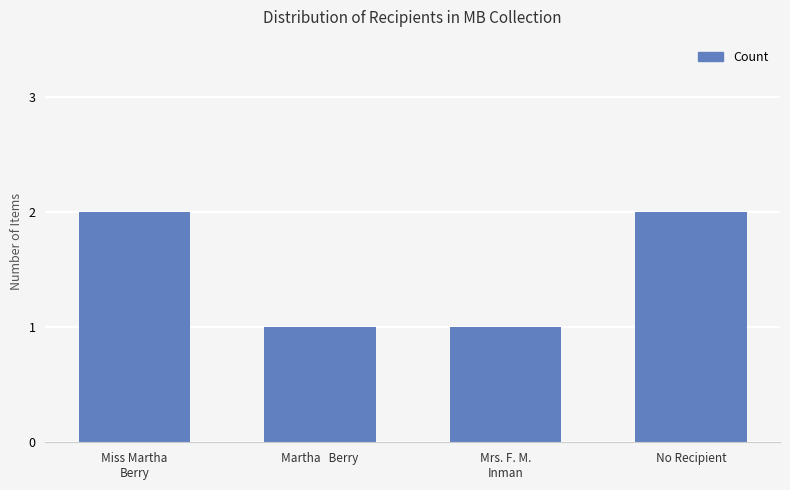

What is the minimum value shown in the chart?

1